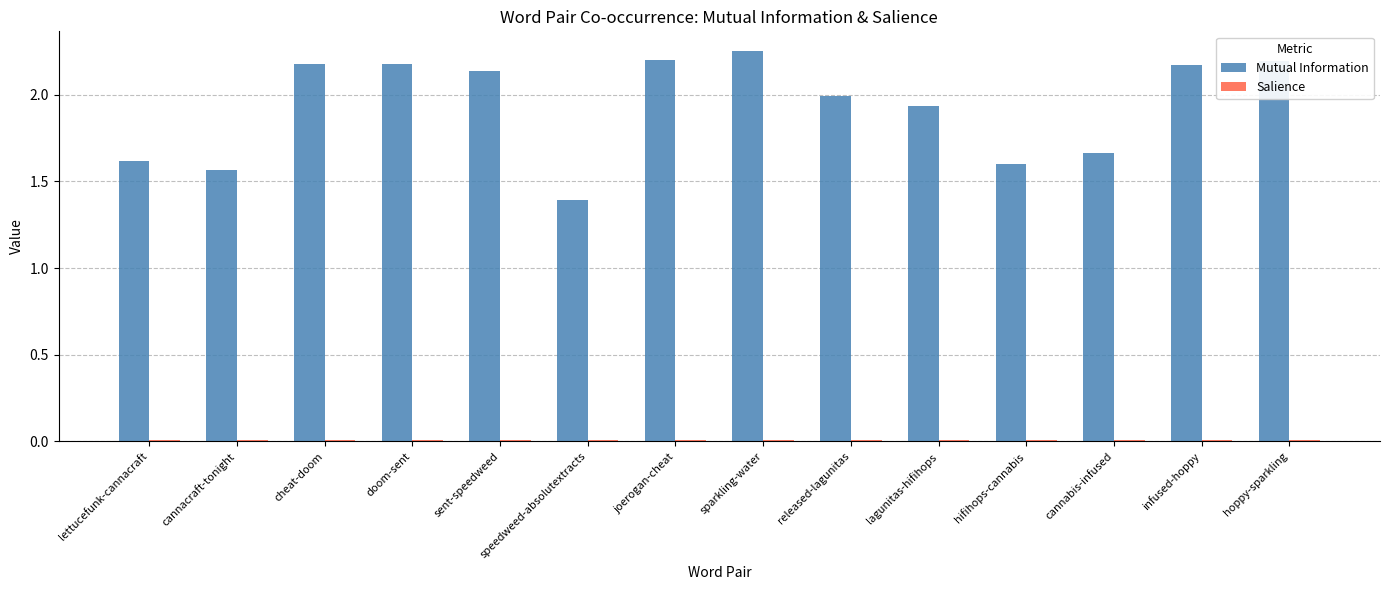

Which label corresponds to the largest value in the chart?

sparkling-water